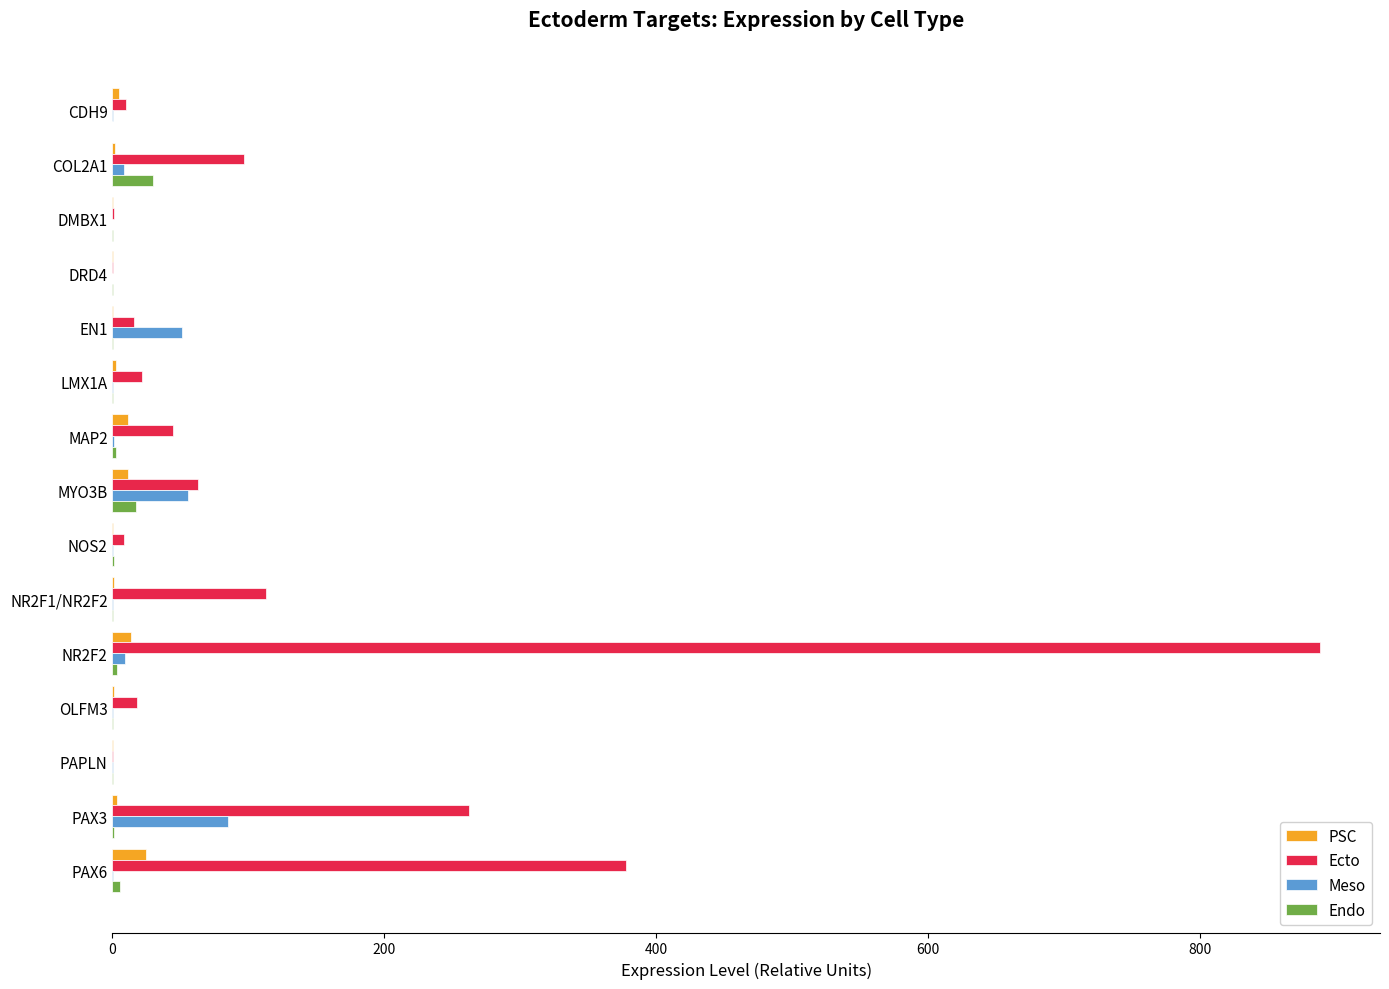

What is the average value of the PSC series?

5.2